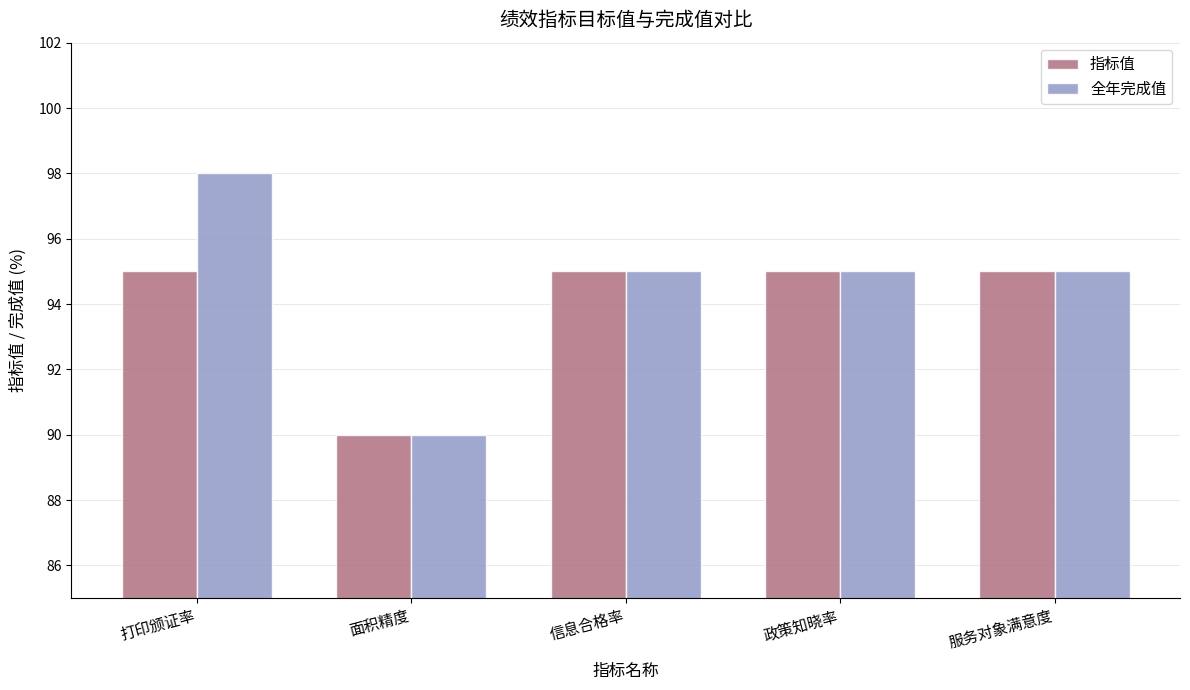

What is the label of the 3rd bar from the left?

信息合格率